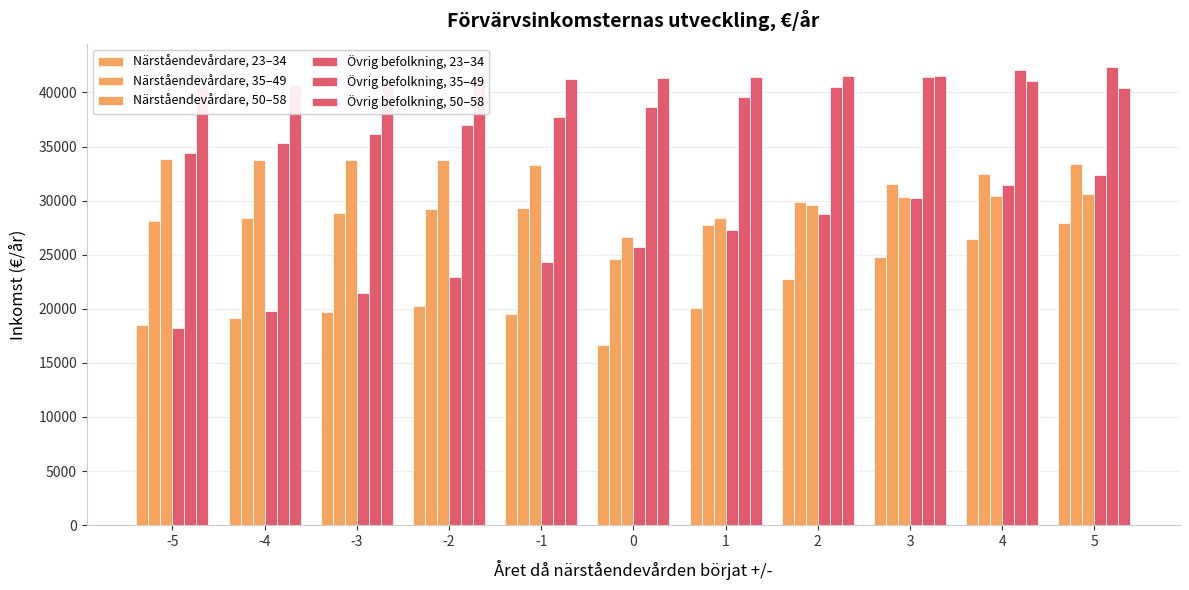

What is the minimum value for Närståendevårdare, 50–58?

26660.0